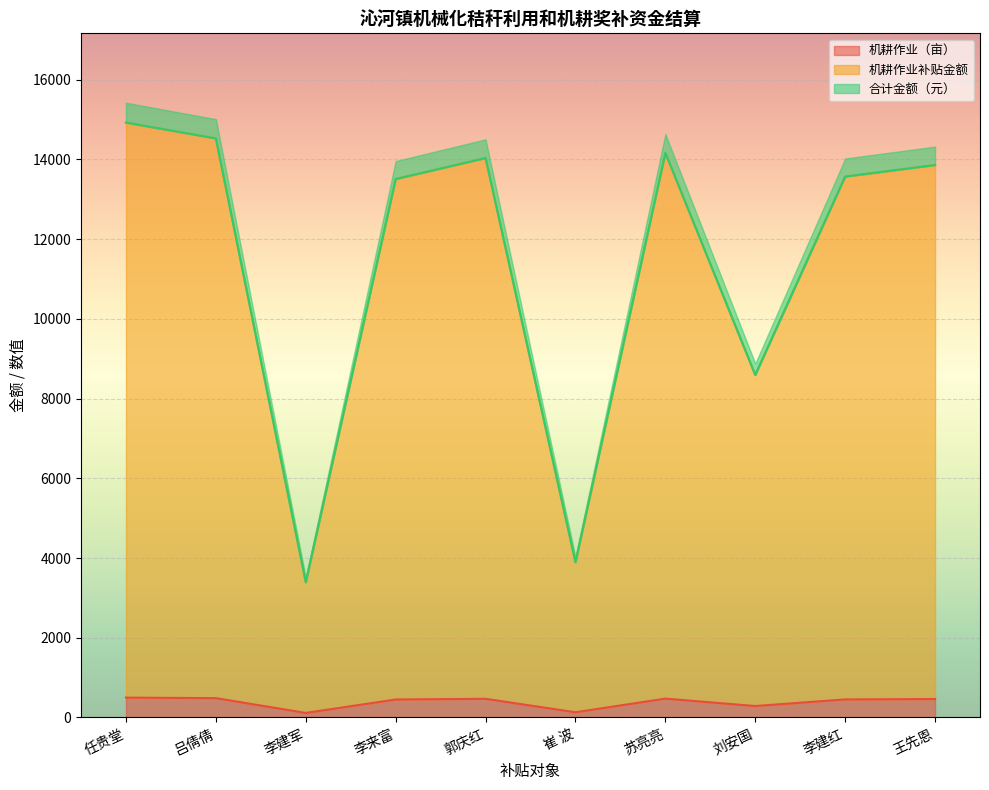

True or false: 机耕作业（亩） and 合计金额（元） cross at least once.

False